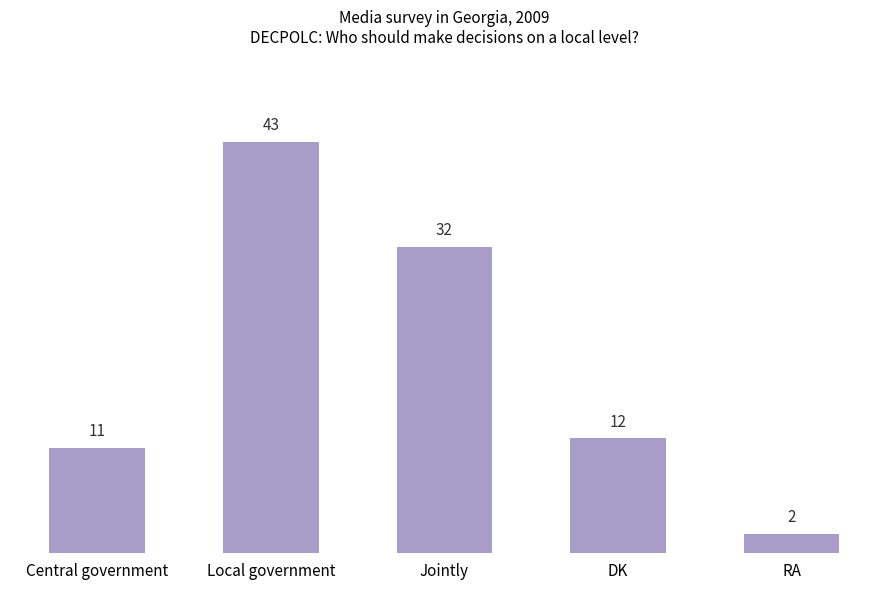

Reading left to right, list all the values displayed in this chart.

11	43	32	12	2